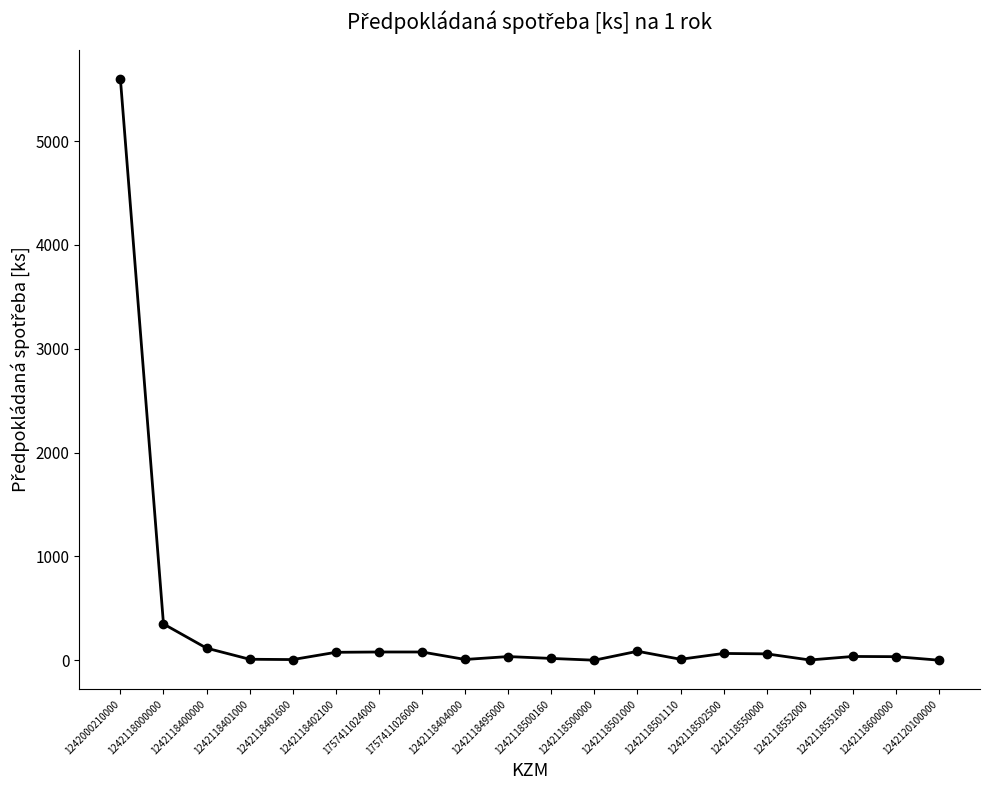

What is the ratio of the value at 1242118501000 to the value at 1242118401000?

8.7